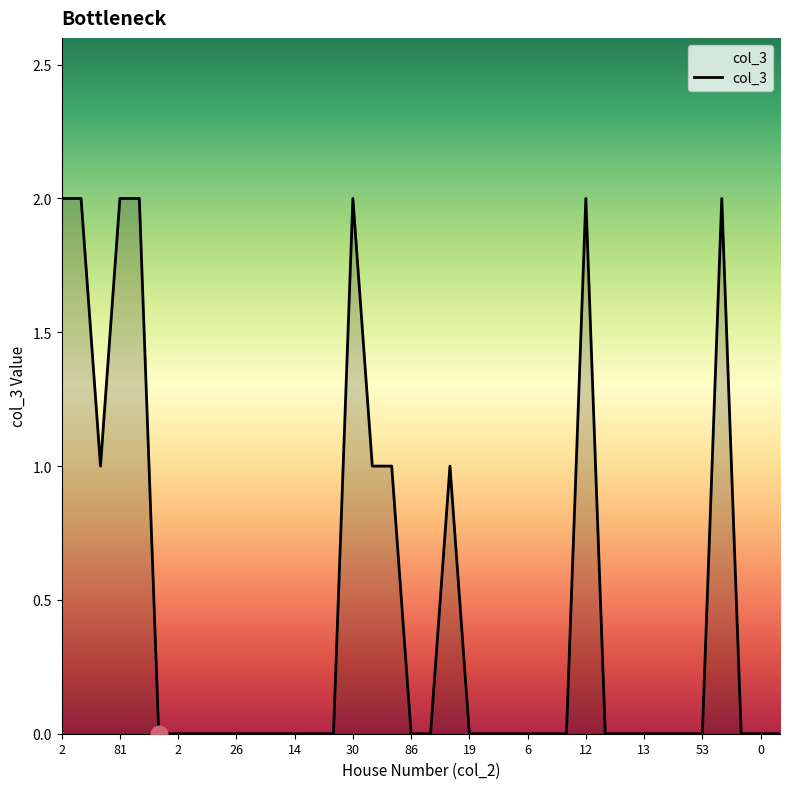

Which label corresponds to the largest value in the chart?

2